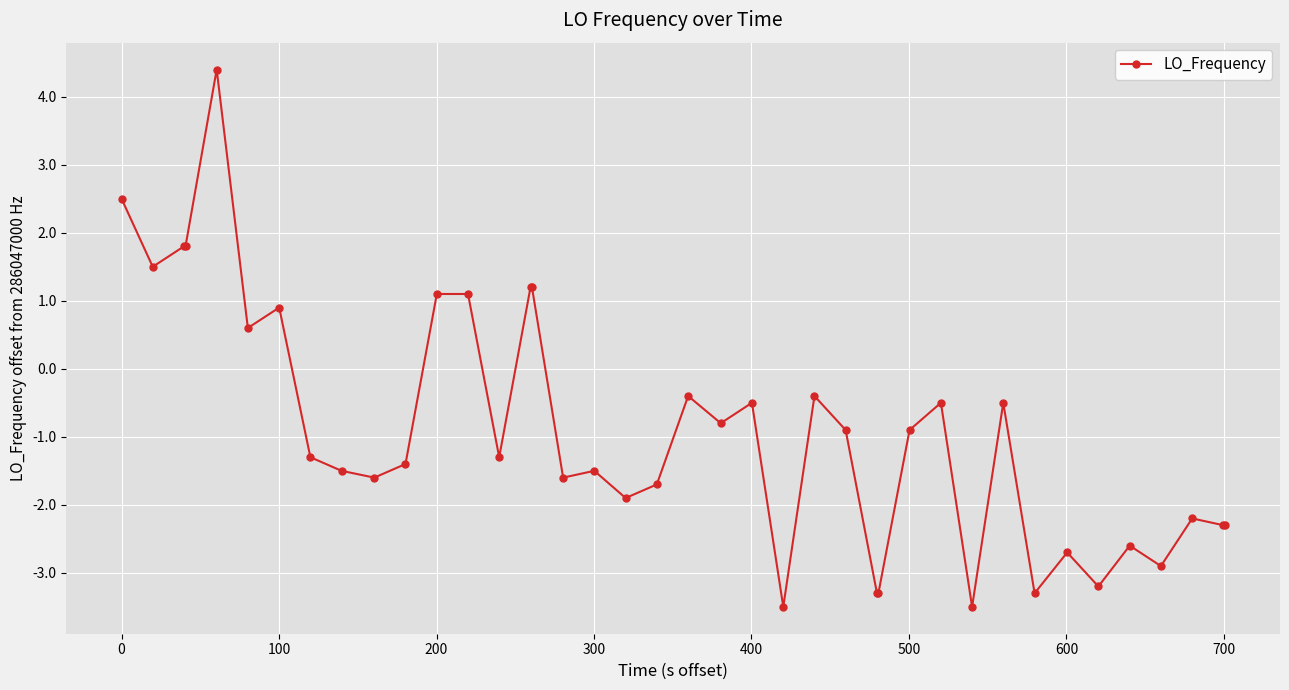

How many positive values are there?

11